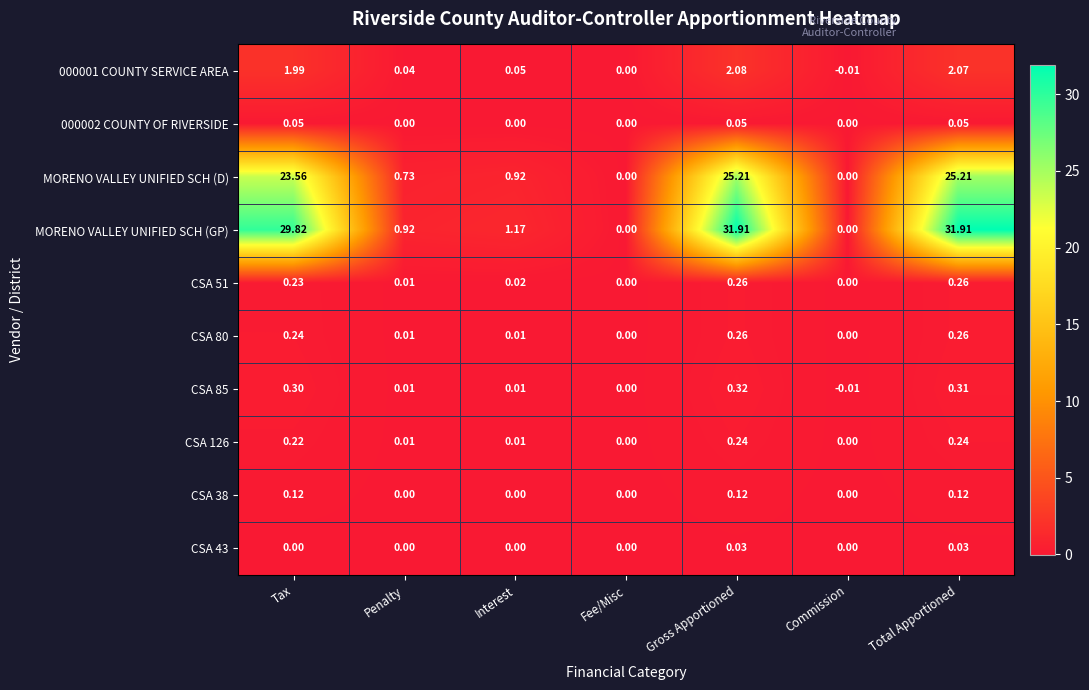

Where does the MORENO VALLEY UNIFIED SCH (GP) series first go above 1?

Tax